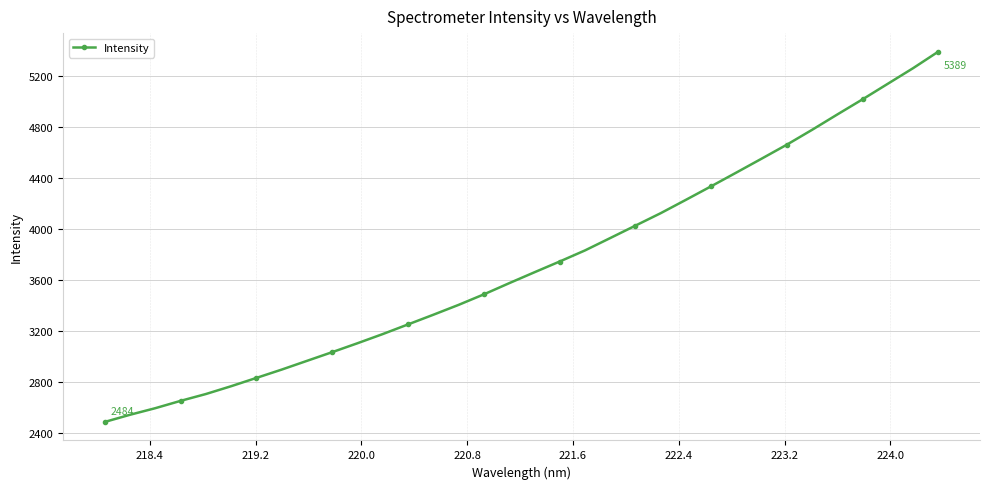

What is the value of the 30th point from the left?

4896.0